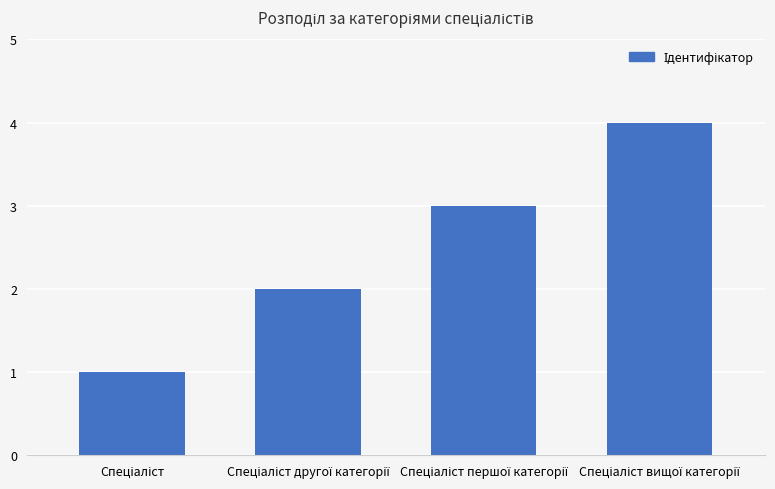

What is the maximum value shown in the chart?

4